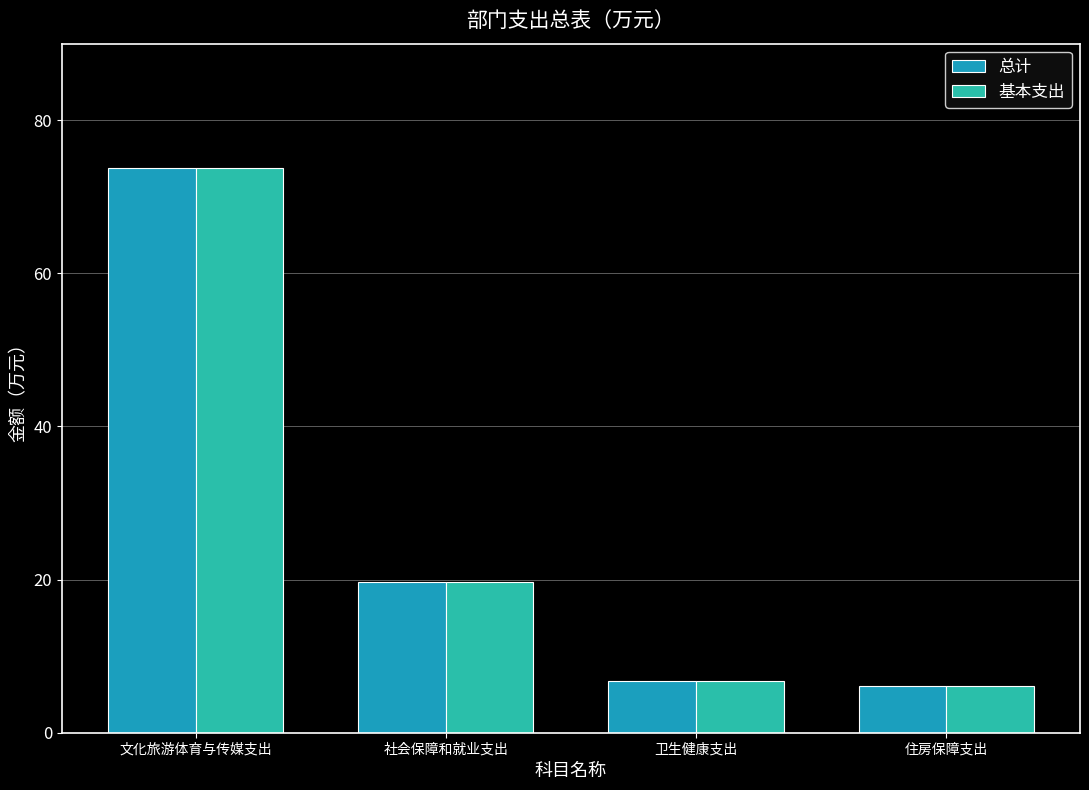

At how many categories does at least one series exceed 9?

2